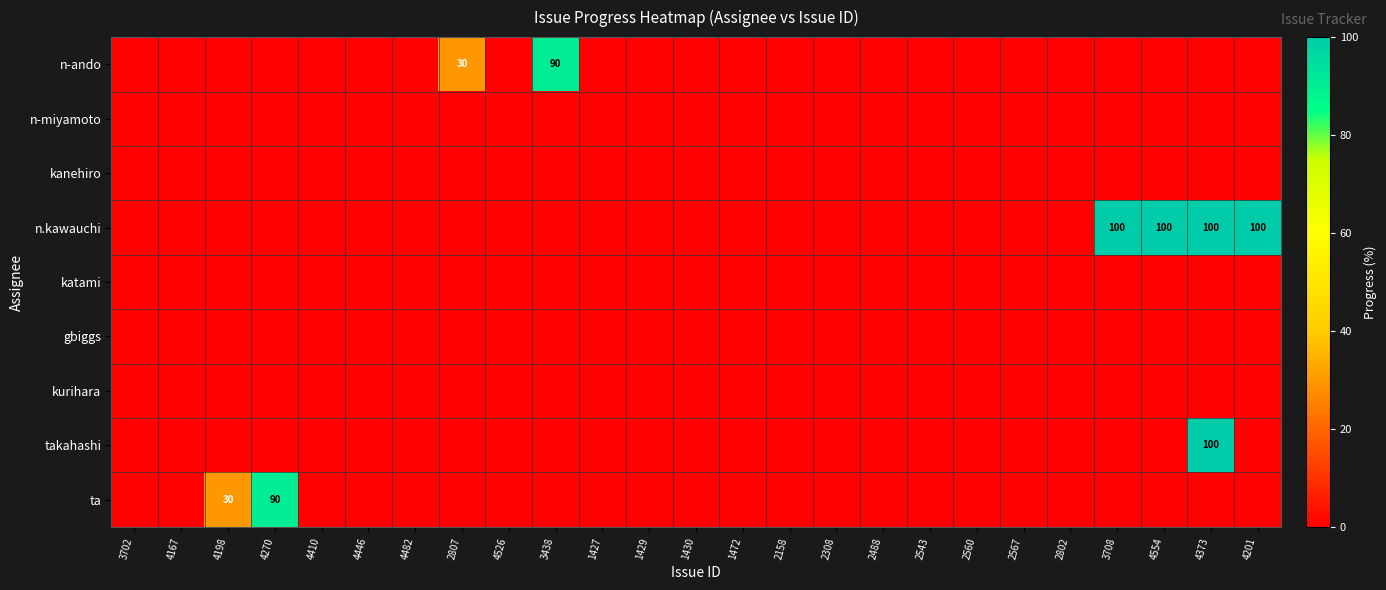

At which label does n.kawauchi reach its peak?

3708